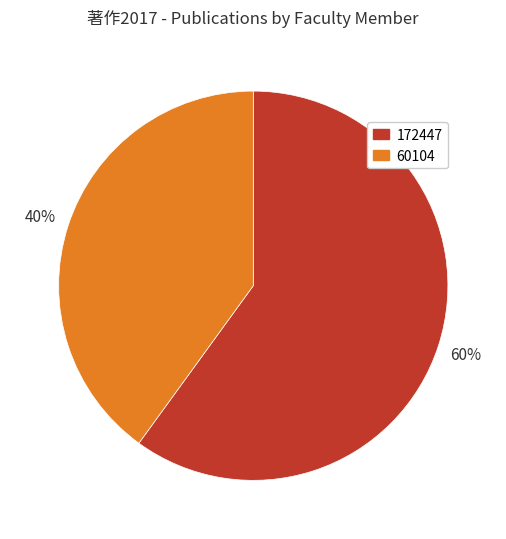

What is the ratio of the value at 60104 to the value at 172447?

0.7